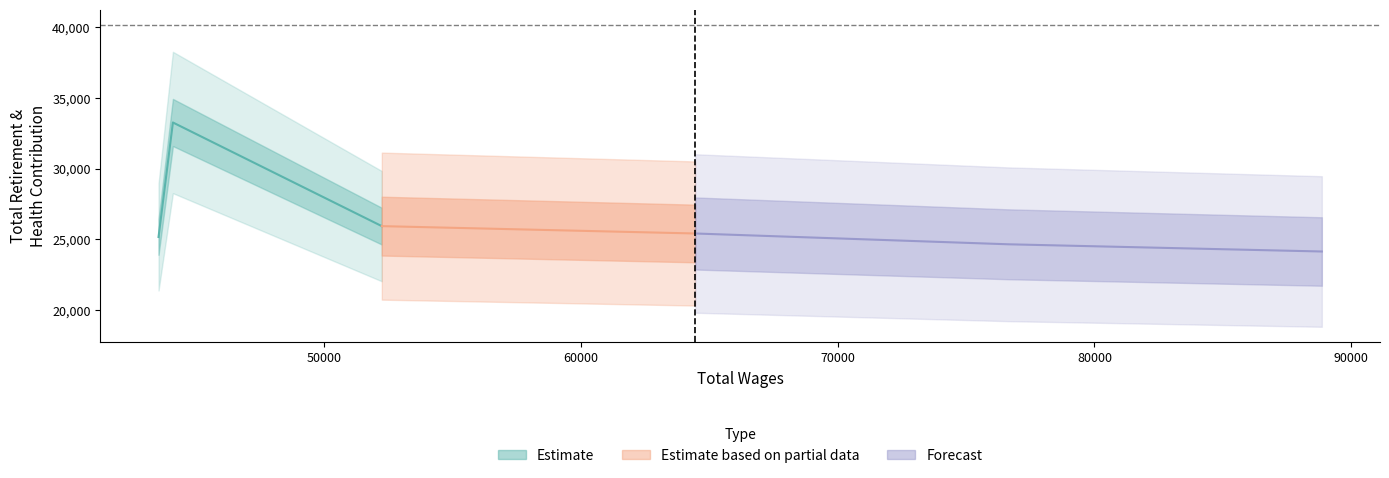

What is the sum of the values at 52256.0 and 44124.0?

58434